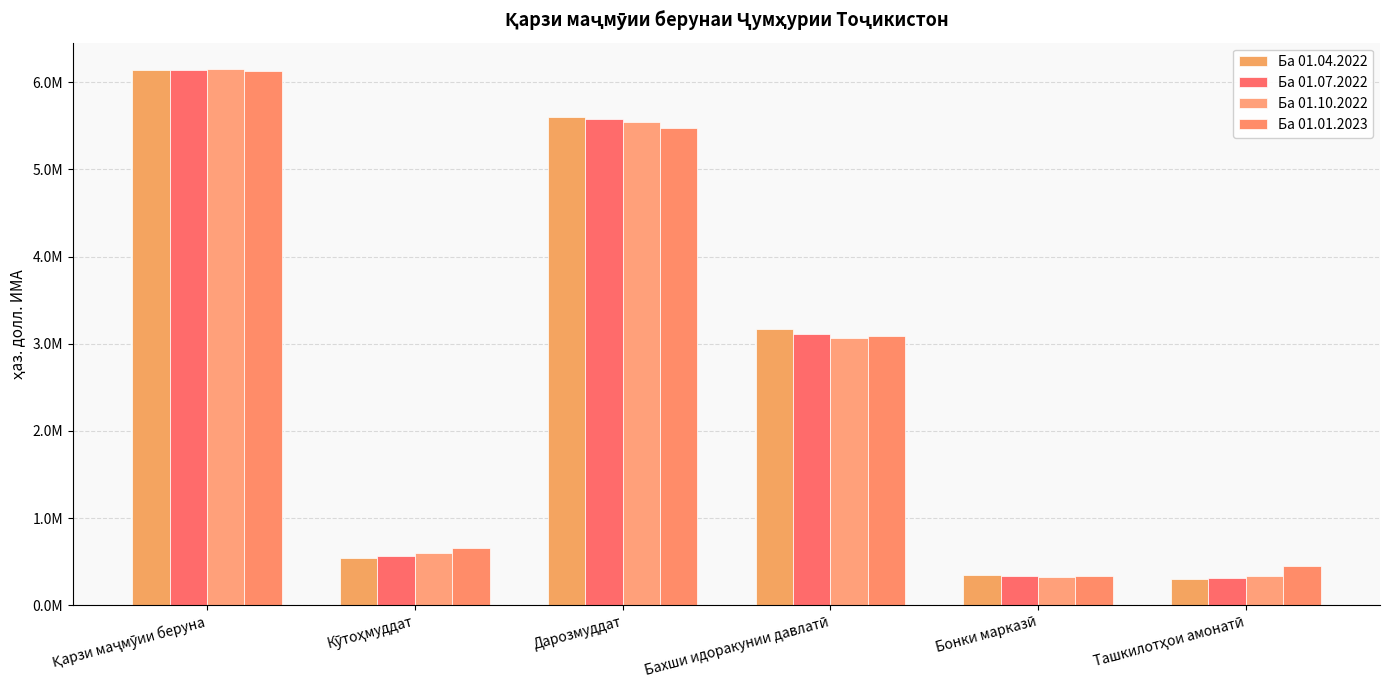

Does the chart contain any negative values?

No